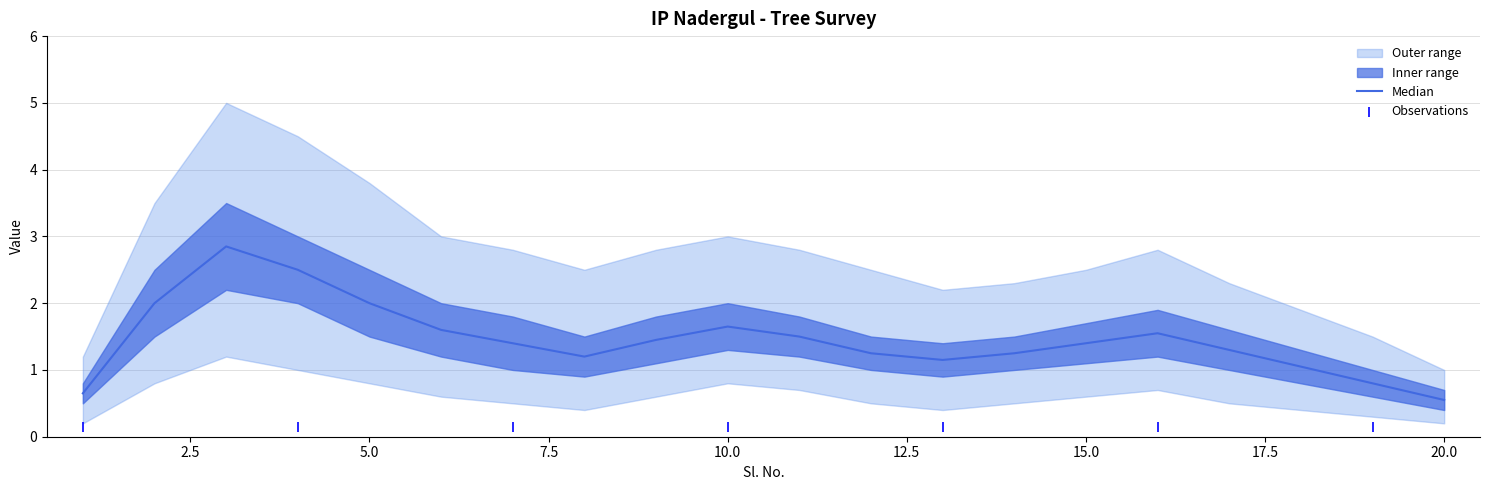

At how many categories does at least one series exceed 0?

20